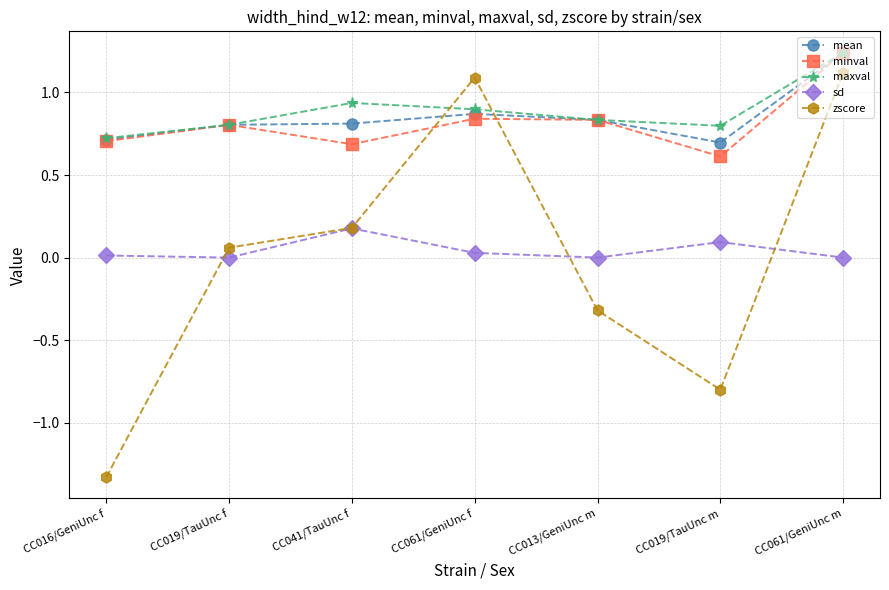

What position from the right is CC019/TauUnc f?

6